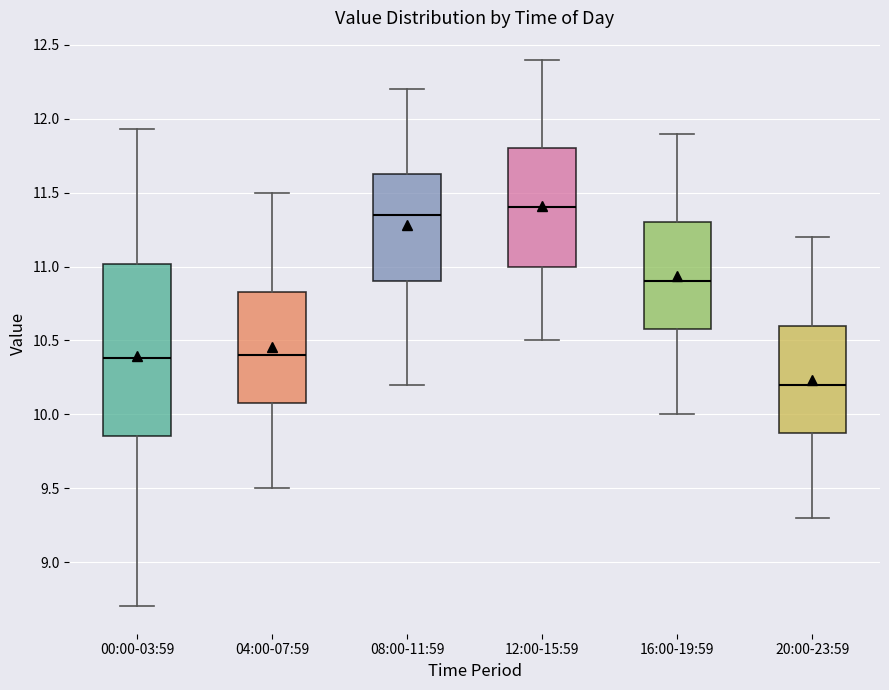

Which box is the tallest, from its lower edge to its upper edge?

00:00-03:59